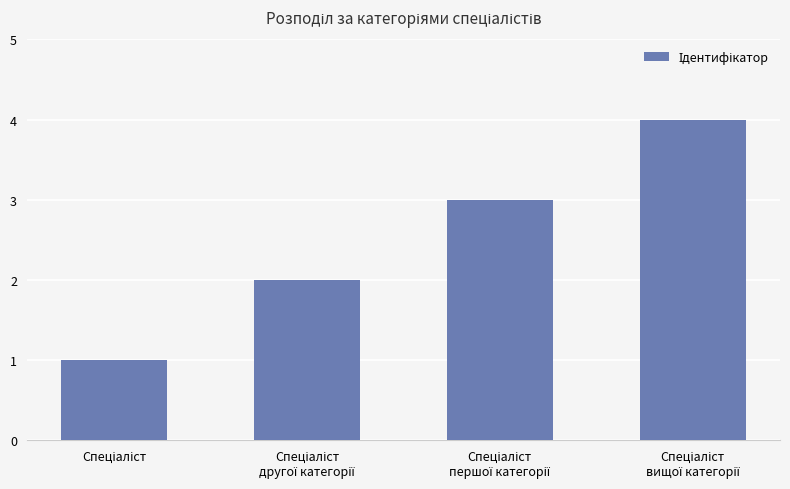

Count the number of data series in this chart.

1